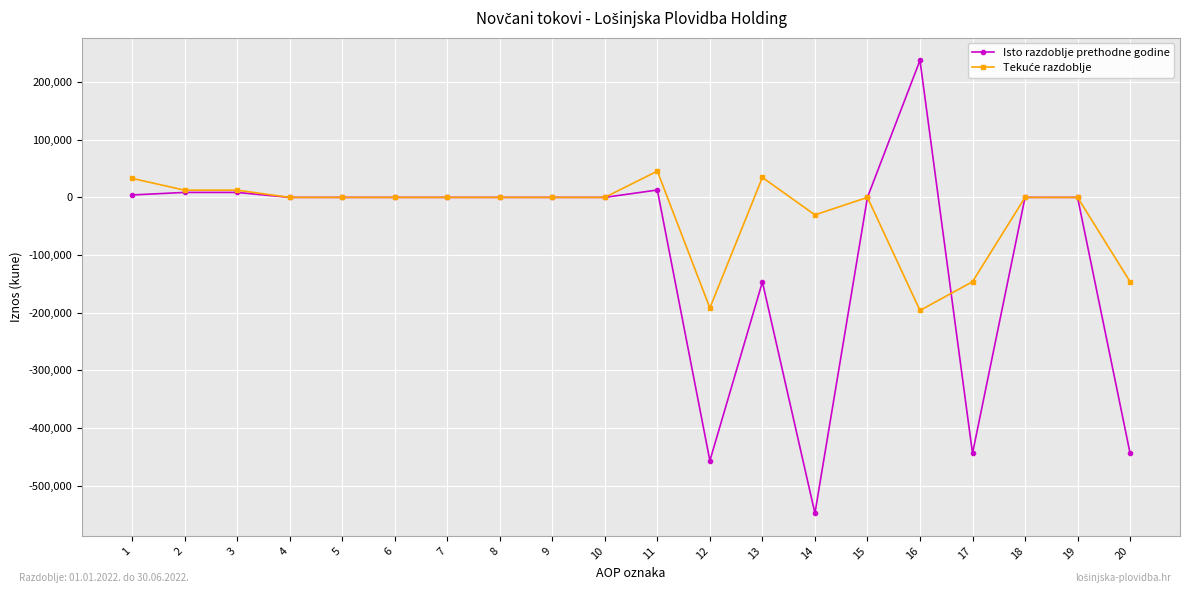

Which series has the widest spread of values?

Isto razdoblje prethodne godine